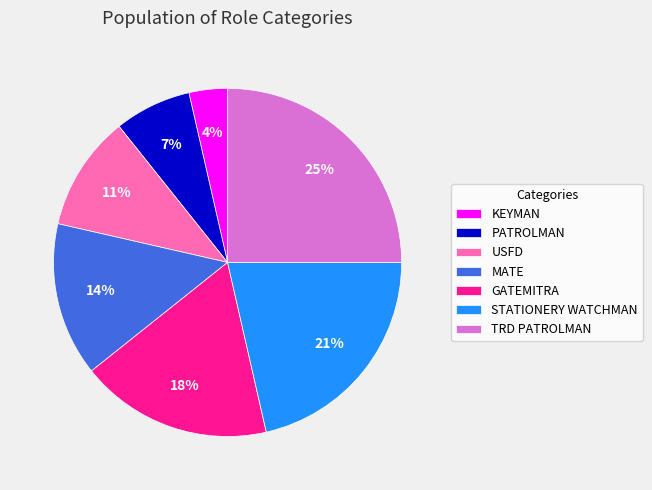

What is the smallest slice in the pie chart?

KEYMAN